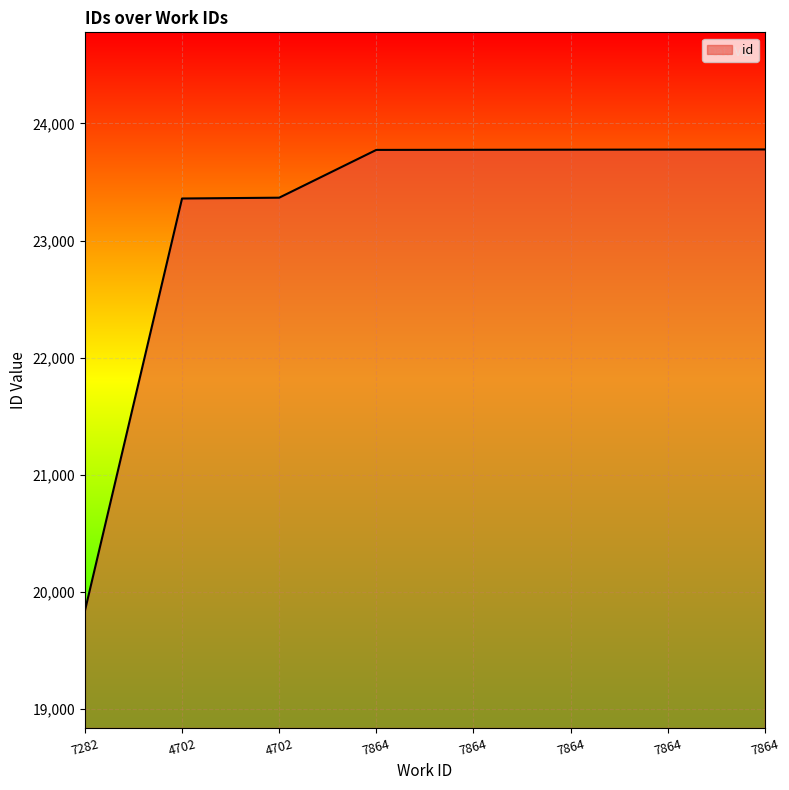

What is the minimum value shown in the chart?

19838